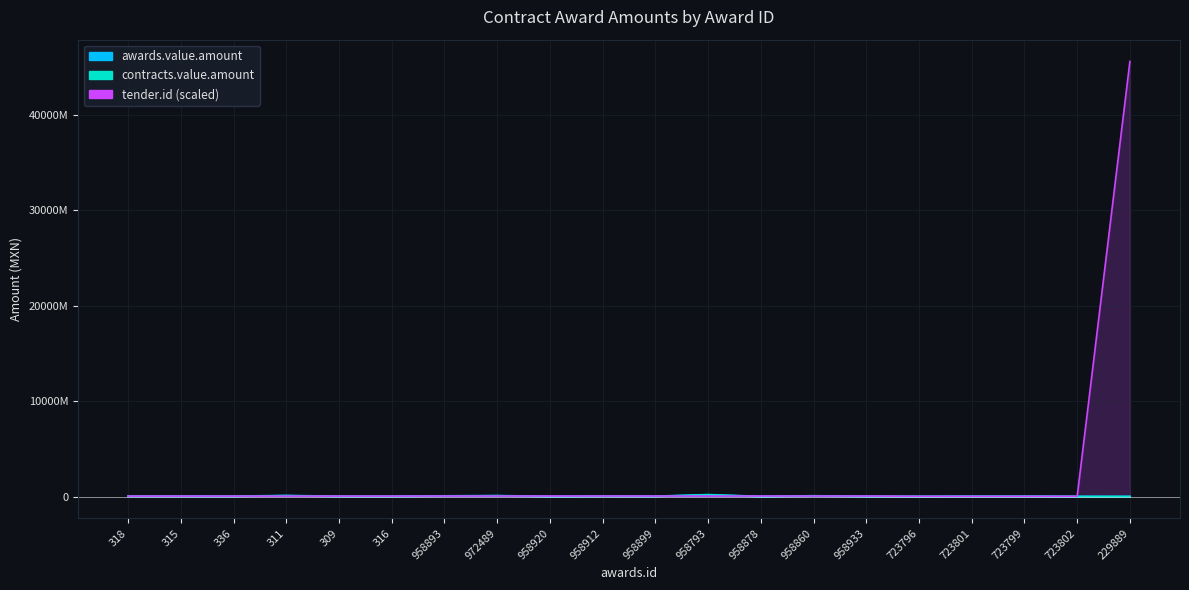

What is the maximum value for tender.id?

45590000000.0